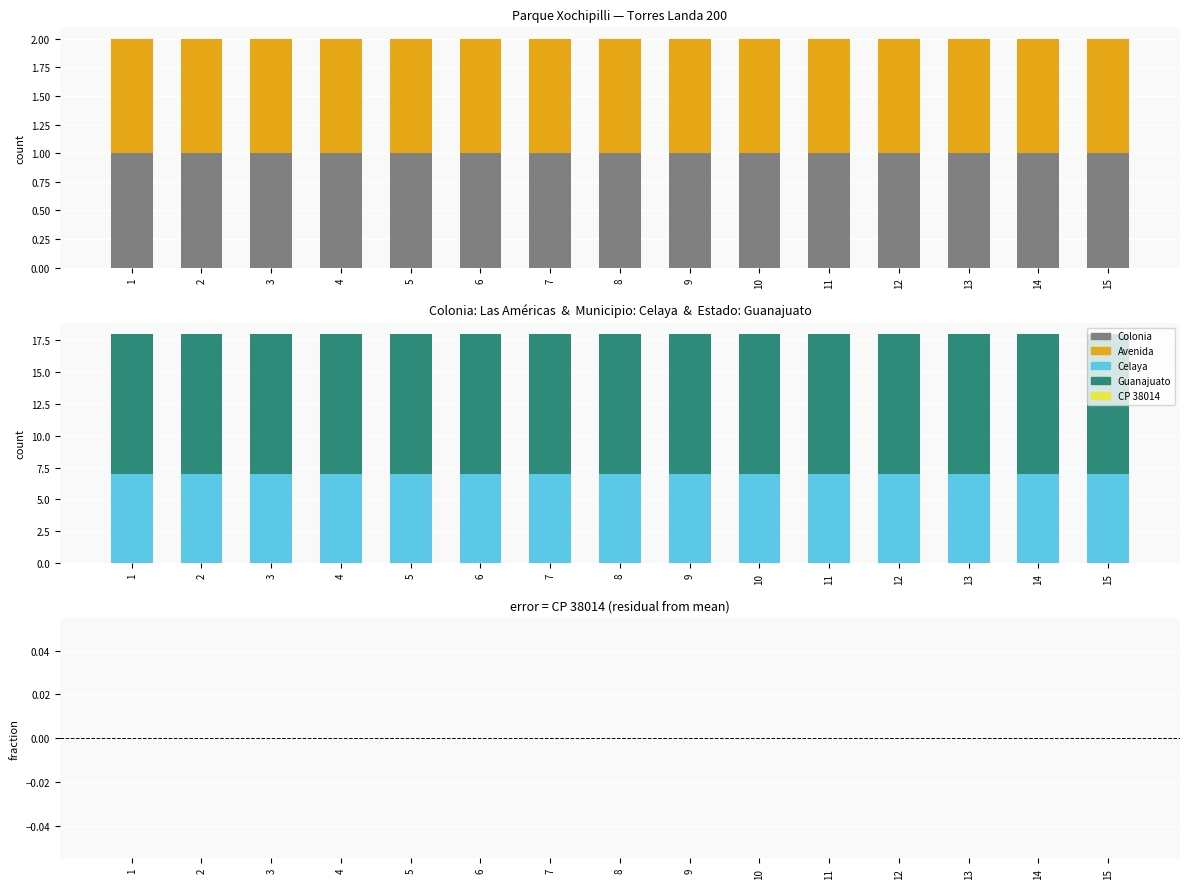

Which has a higher value, 1 or 5?

1